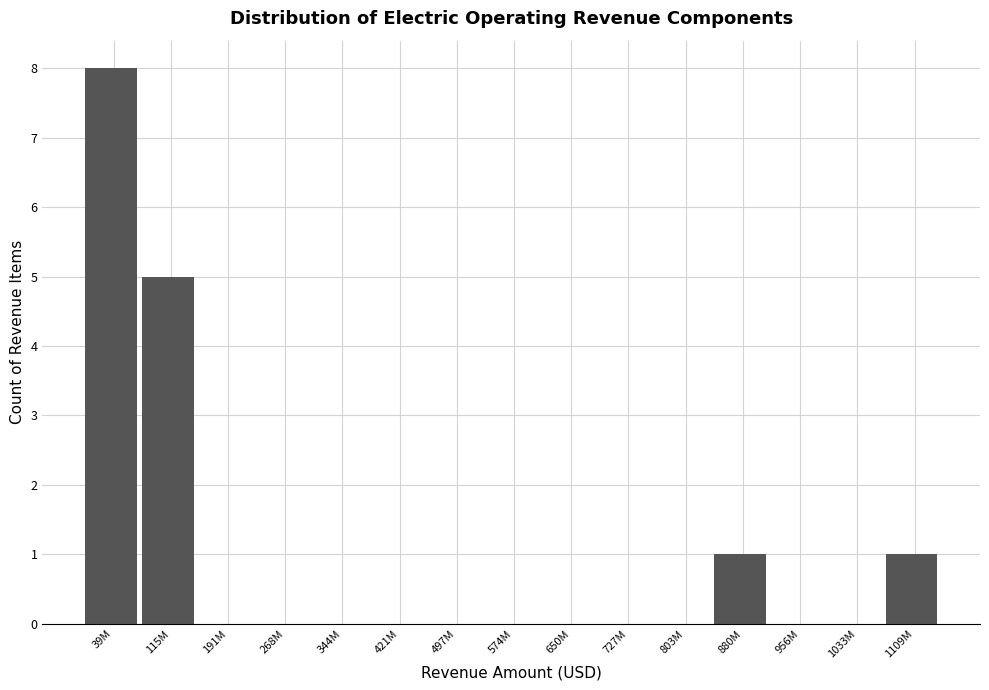

Reading right to left, extract all data points from this chart.

1109M=1	1033M=0	956M=0	880M=1	803M=0	727M=0	650M=0	574M=0	497M=0	421M=0	344M=0	268M=0	191M=0	115M=5	39M=8